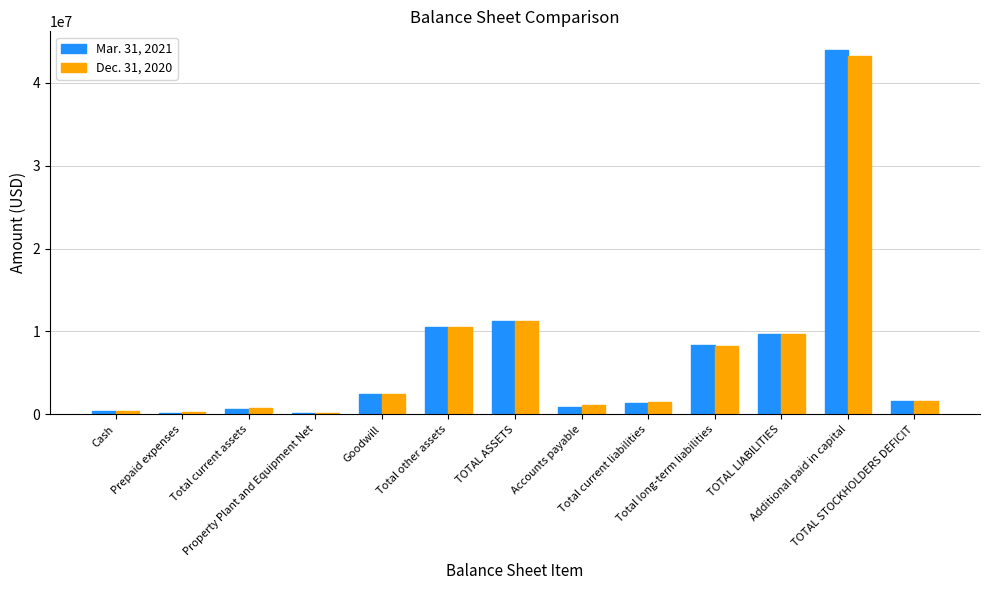

What is the maximum value shown in the chart?

44026683